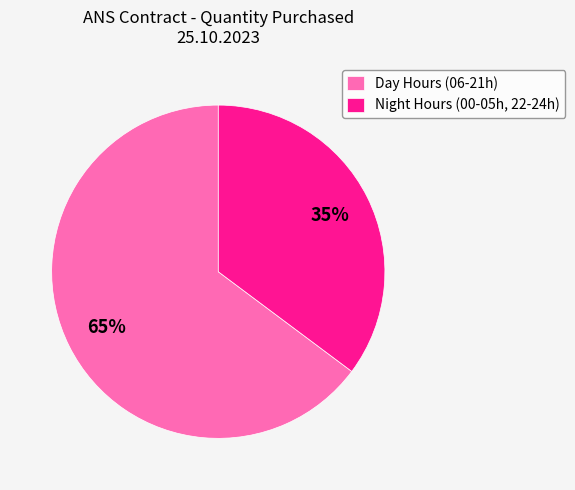

Which slice is the smallest?

Night Hours (00-05h, 22-24h)